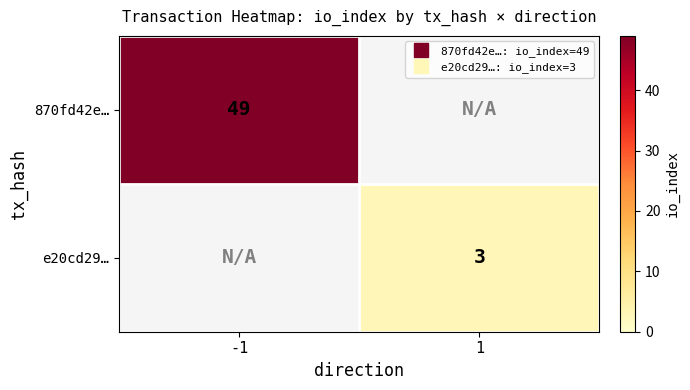

Which series has the widest spread of values?

870fd42e…